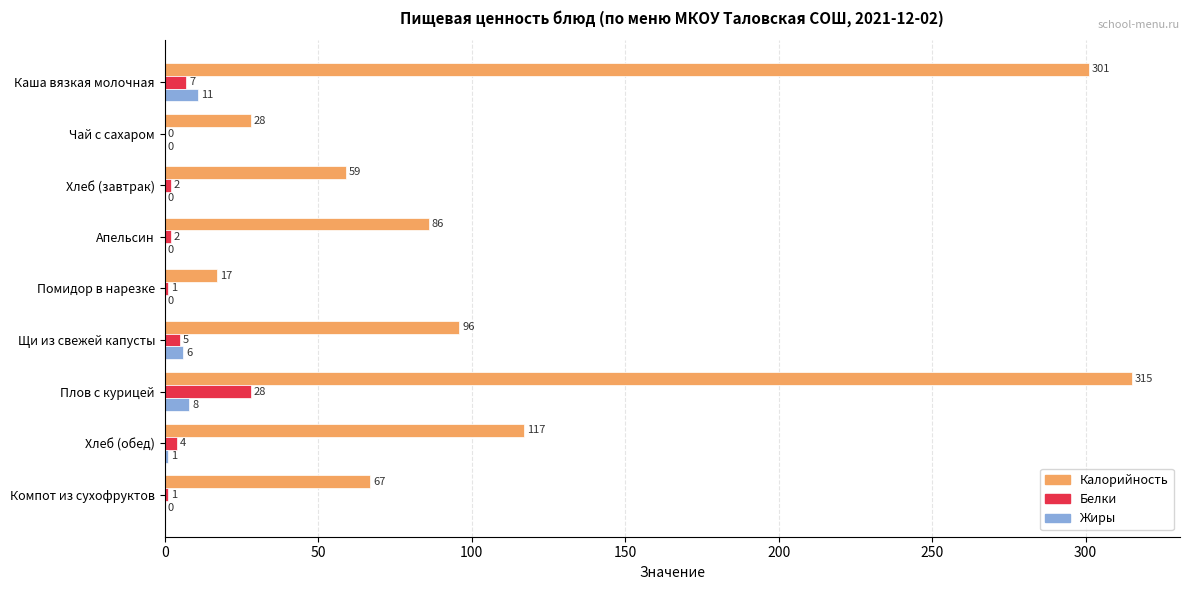

The value of Белки at Компот из сухофруктов is 1. True or false?

True